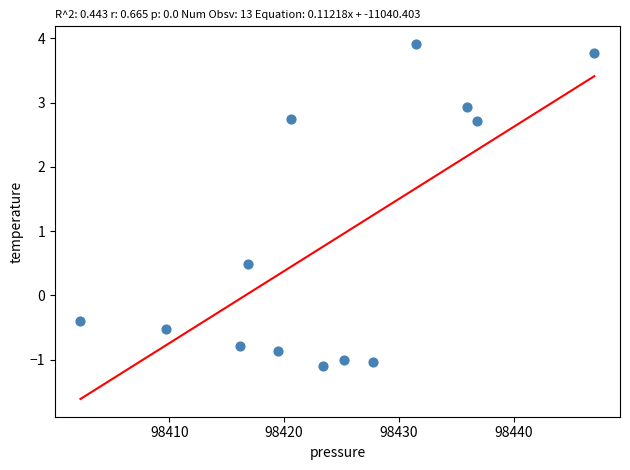

What is the range of Y values (max minus min)?

5.0